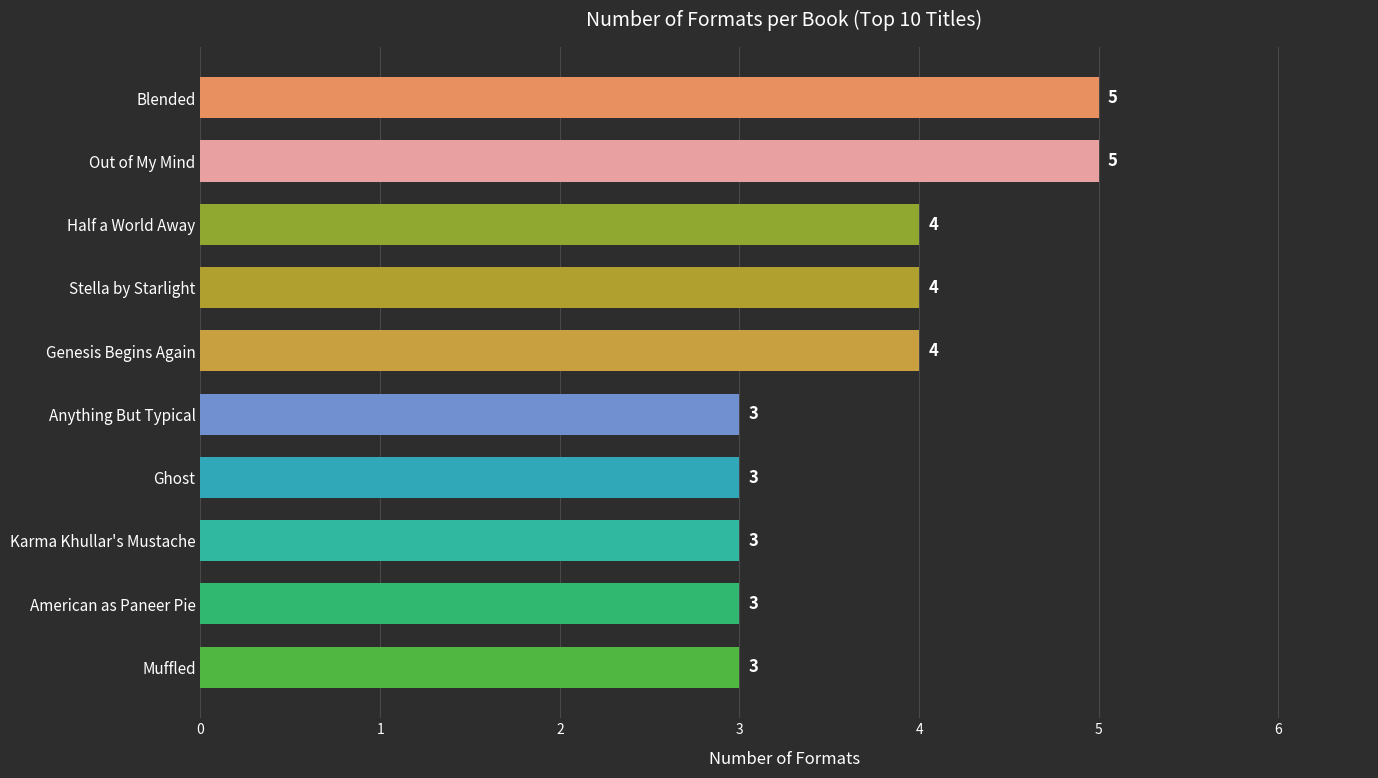

What is the difference between the maximum and minimum values?

2